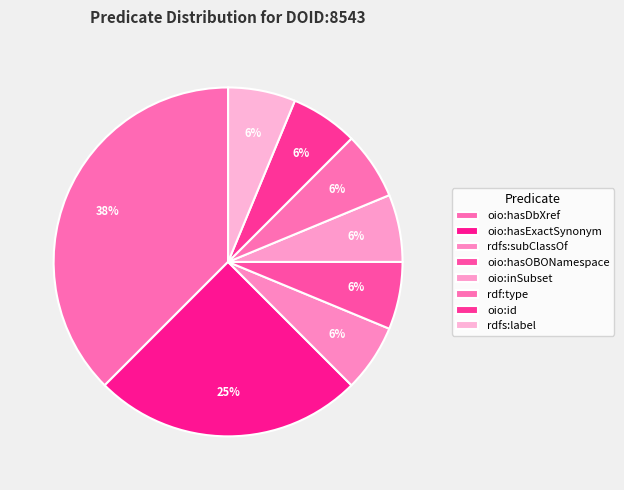

Combined, do rdfs:subClassOf and rdfs:label account for over 50%?

No